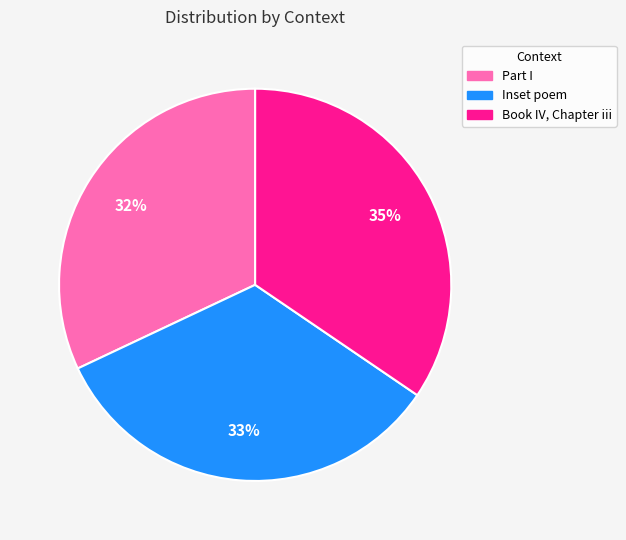

True or false: Book IV, Chapter iii accounts for 22% of the total.

False